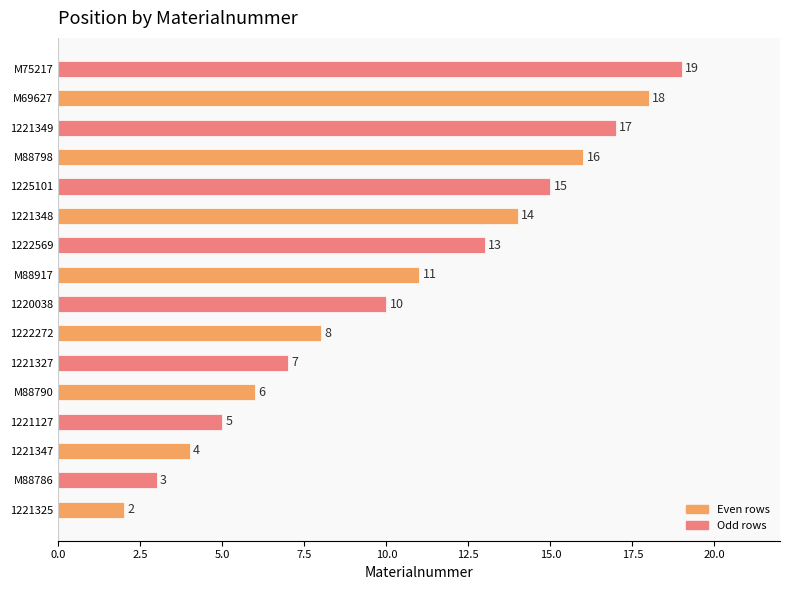

What value does the Odd rows series have at M88917?

13